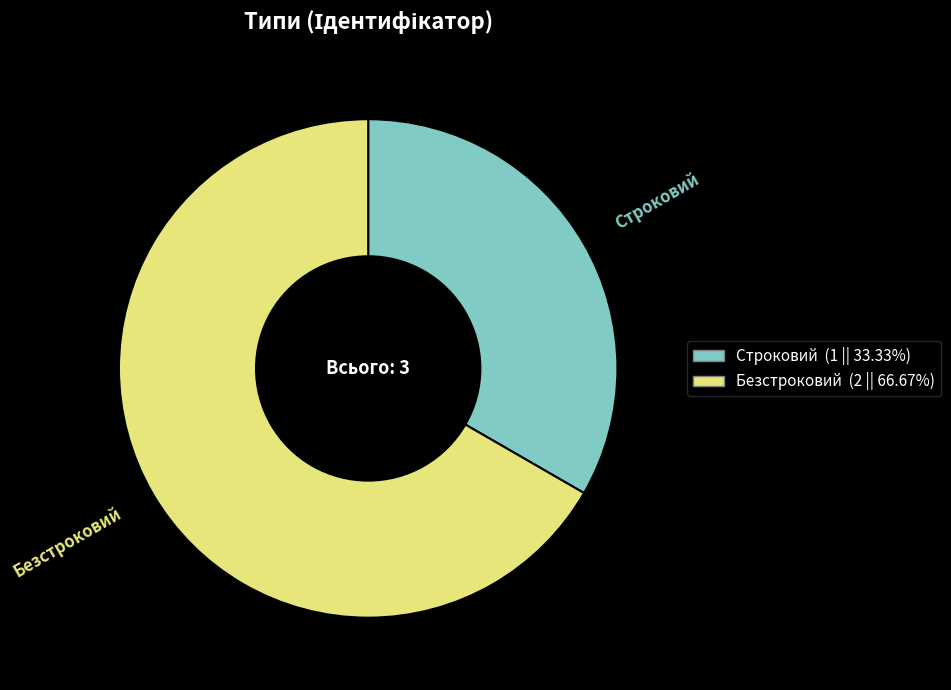

Combined, do Строковий and Безстроковий account for over 50%?

Yes